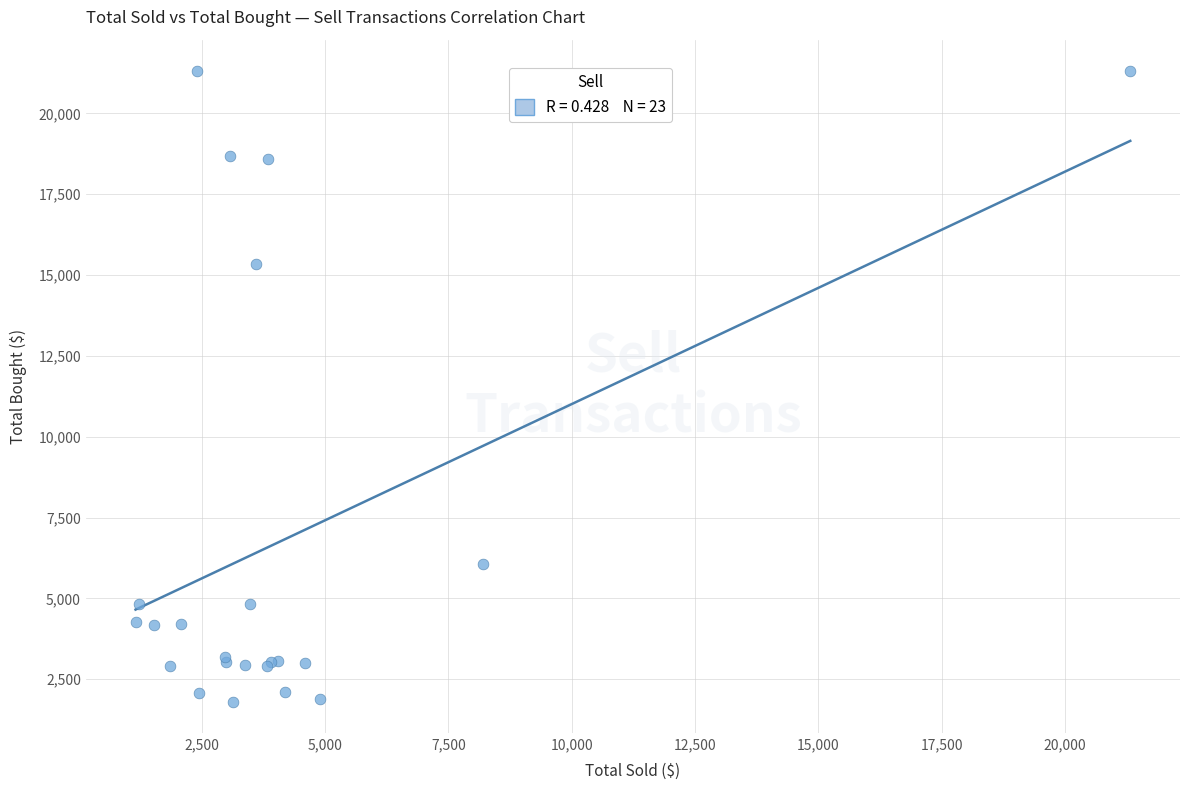

What Y value in the scatter plot is closest to 11557?

15327.0